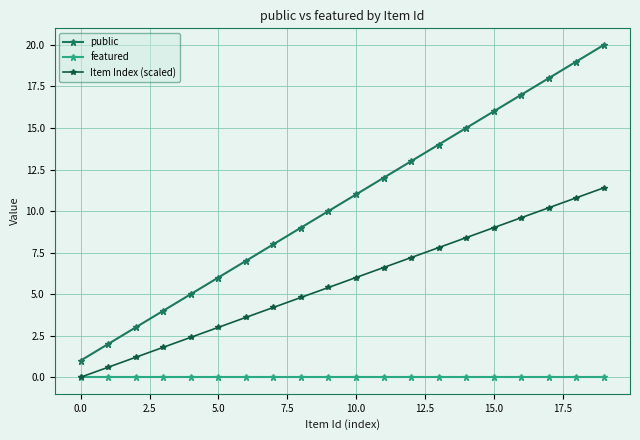

What is the value of the Item Index (scaled) point at the 5th from the left?

2.4